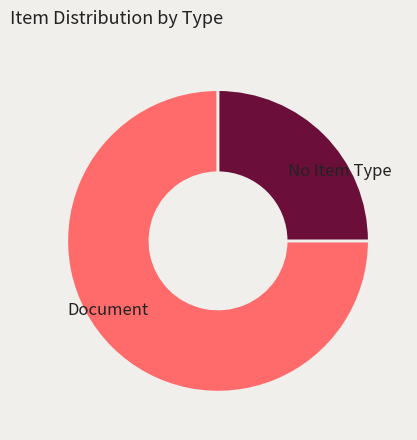

Approximately how many times larger is the value at No Item Type compared to Document?

0.3